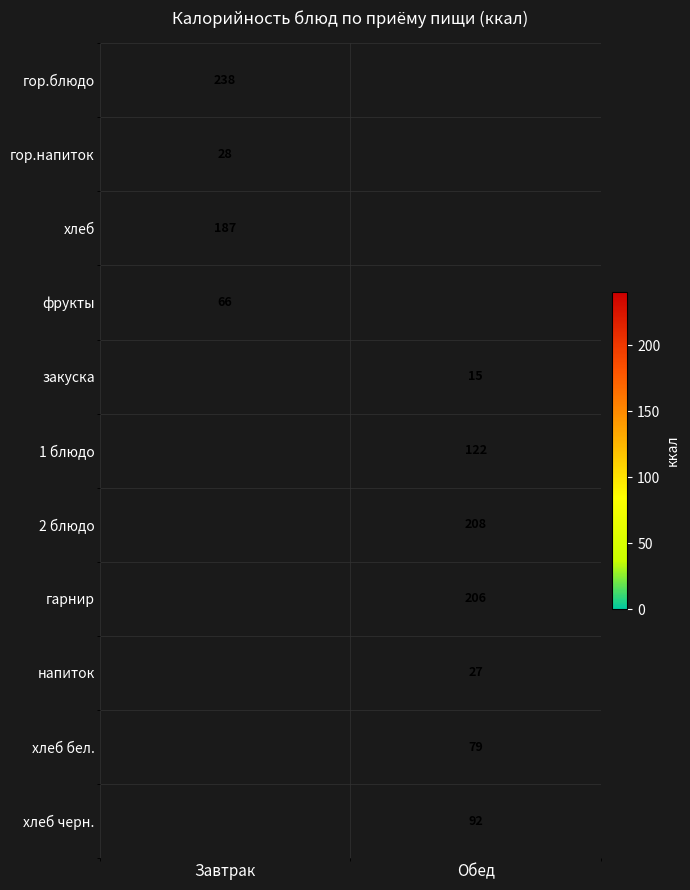

Is it true that хлеб черн. equals 92 at Обед?

True